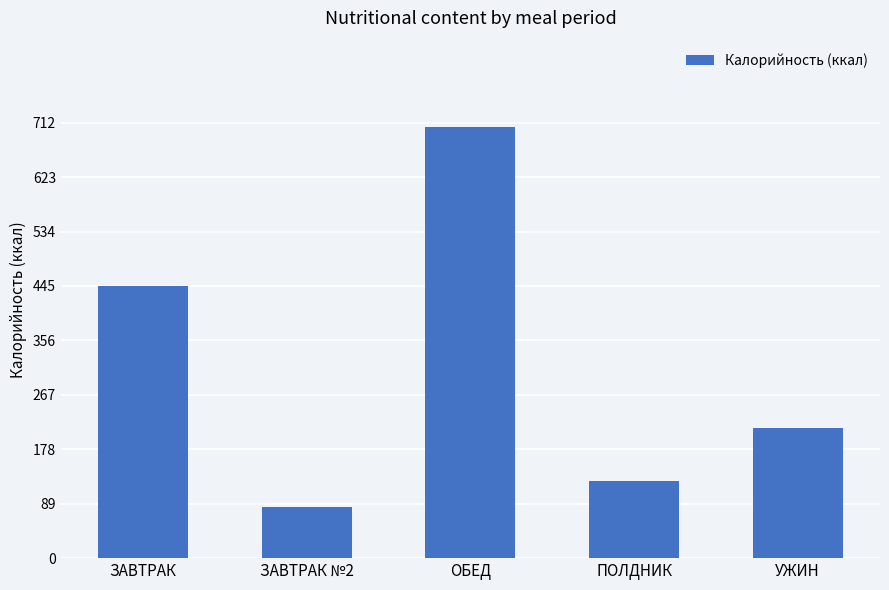

What is the label of the 5th bar from the right?

ЗАВТРАК